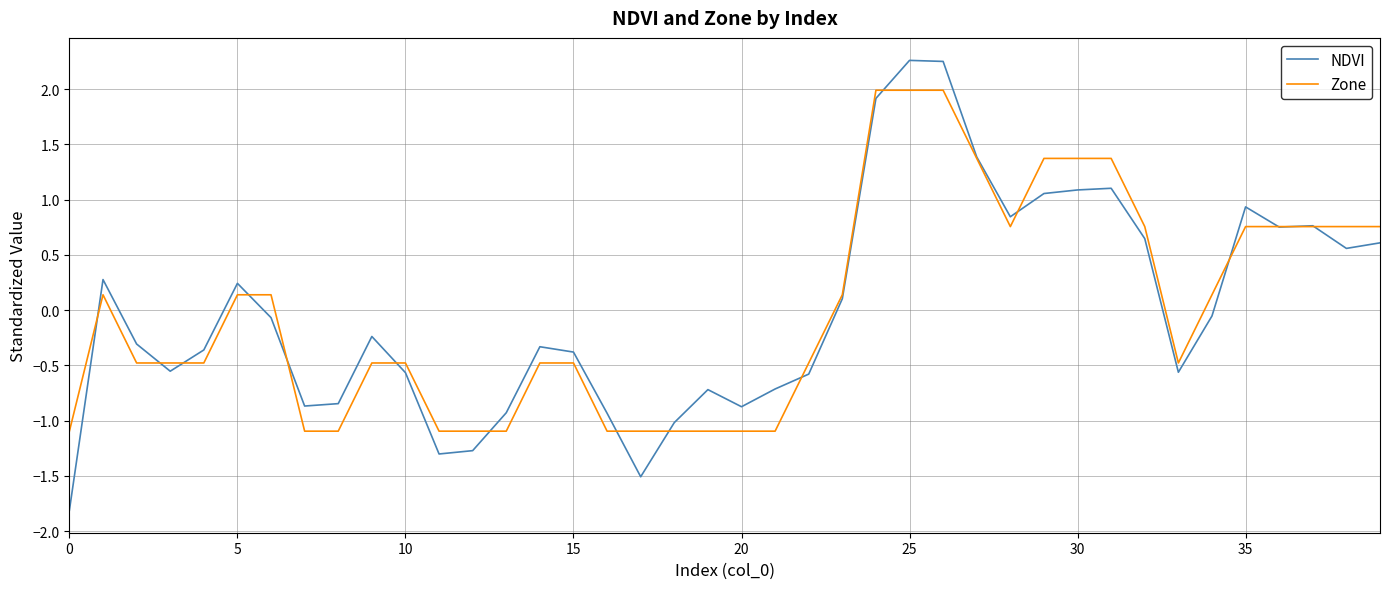

What is the smallest value displayed?

-1.8